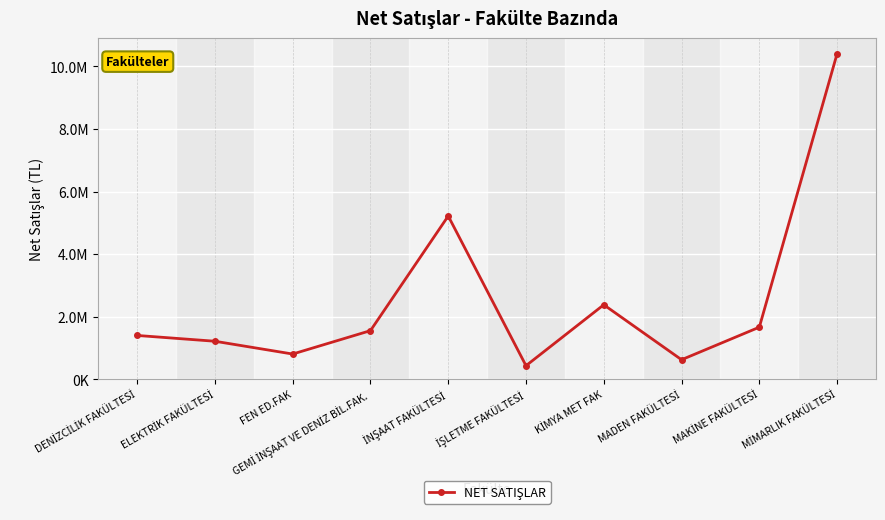

What is the greatest value displayed?

10406286.7